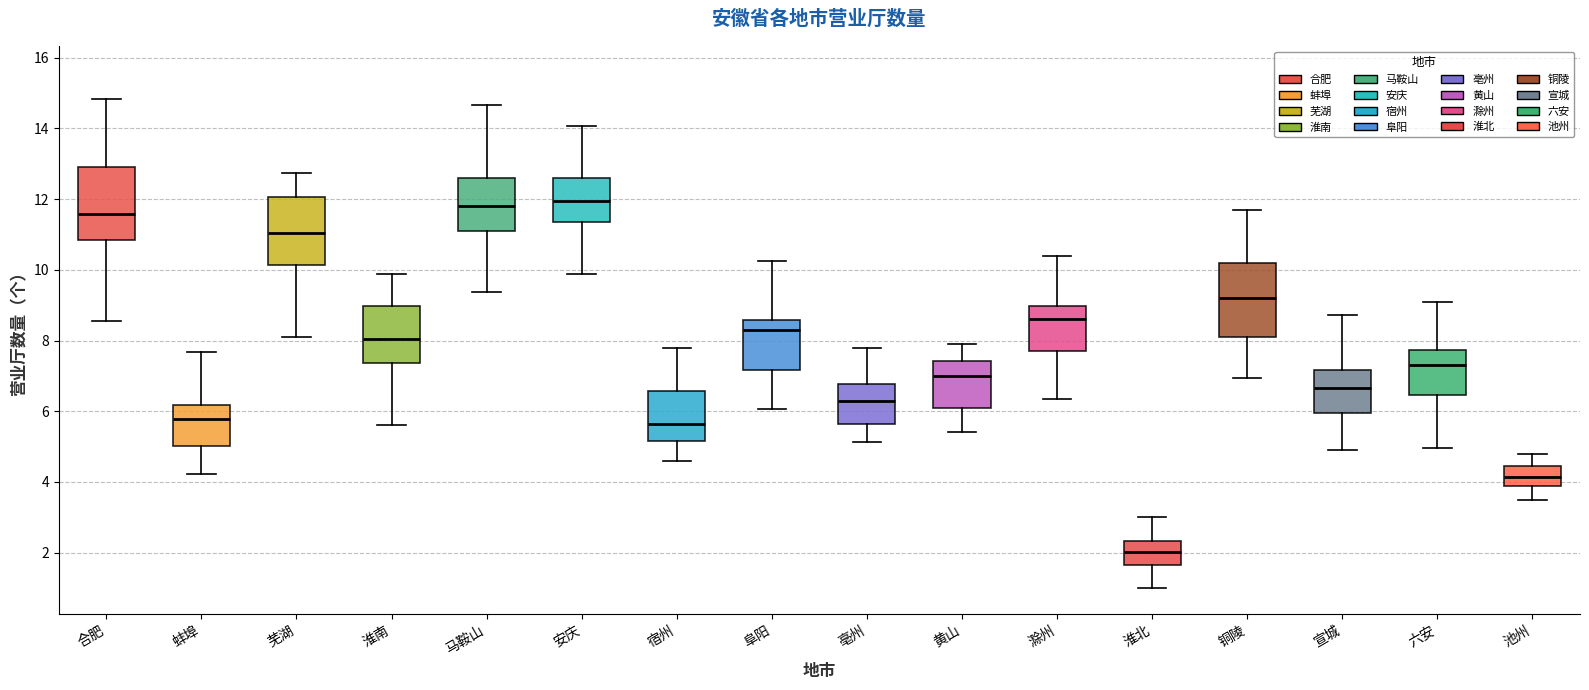

Where does the upper whisker of the box for 安庆 end on the y-axis? The values are not printed on the chart, so give them approximately, as read against the axis.

14.0